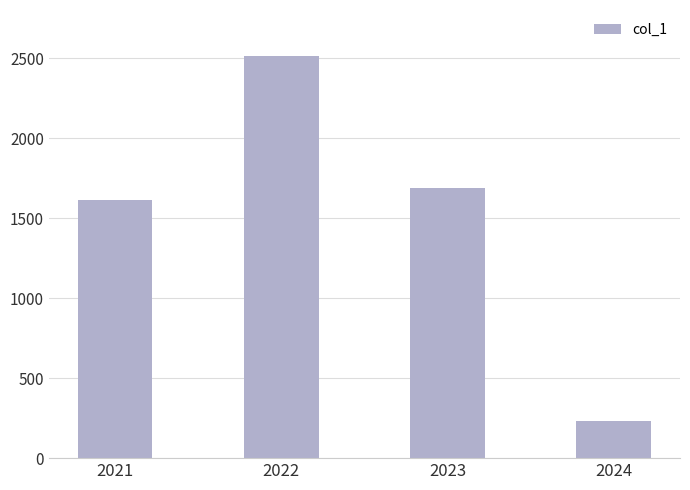

How many data points are less than 1685?

2